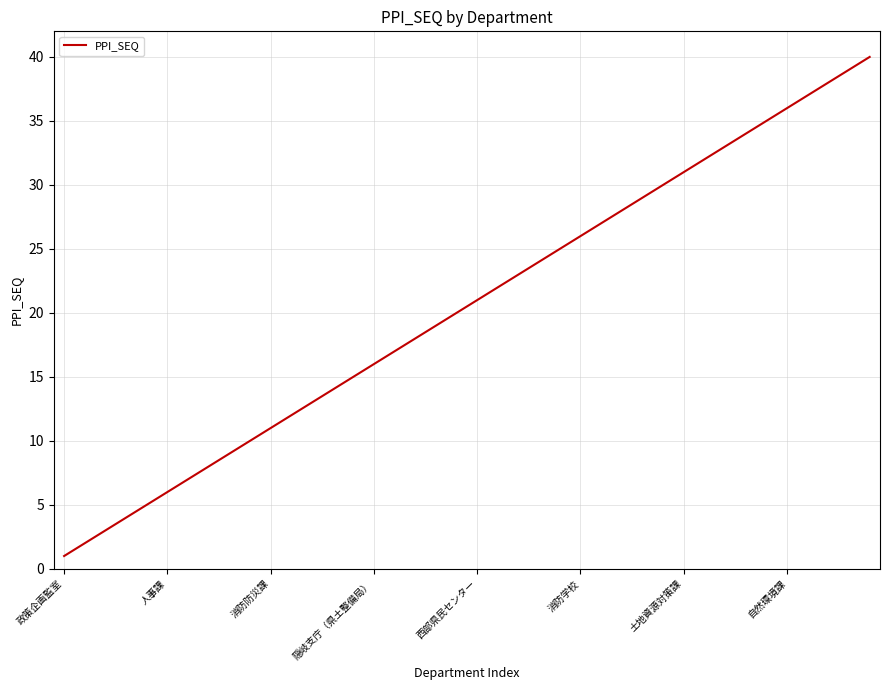

True or false: there are more than 1 points higher than both neighbors.

False